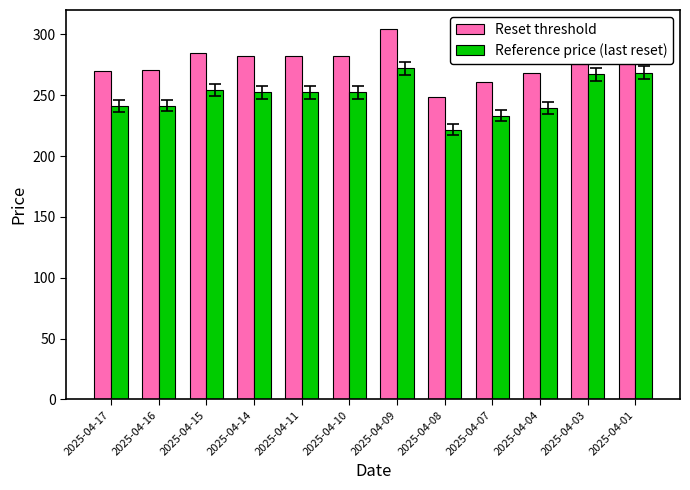

Read the Reset threshold value at 2025-04-04.

268.2